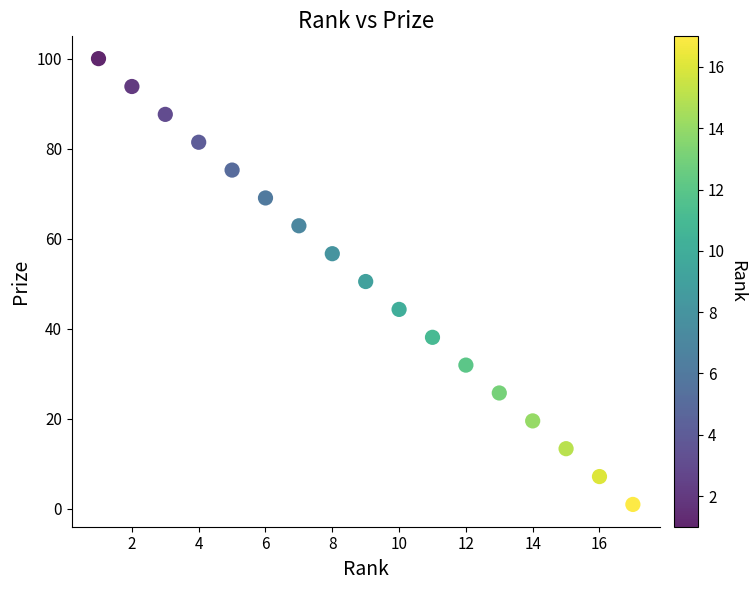

What is the range of Y values (max minus min)?

99.0